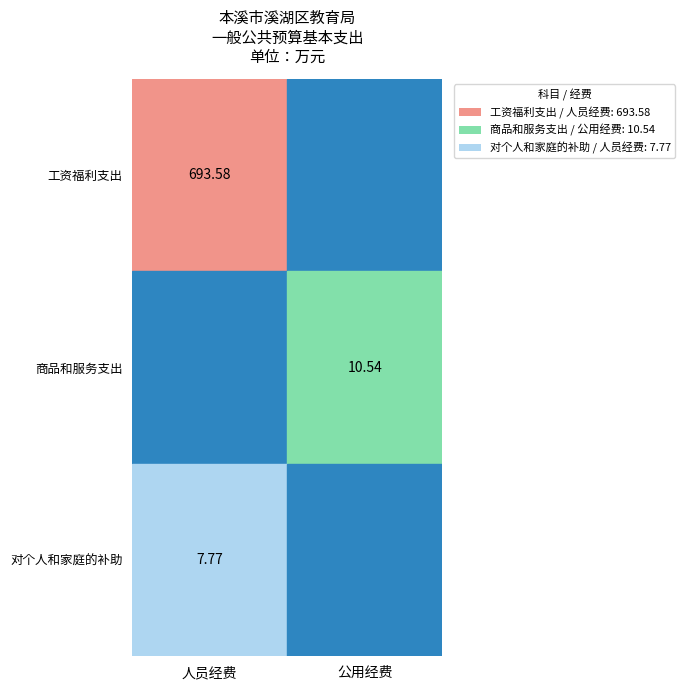

Is it true that 对个人和家庭的补助 equals 7.8 at 人员经费?

True